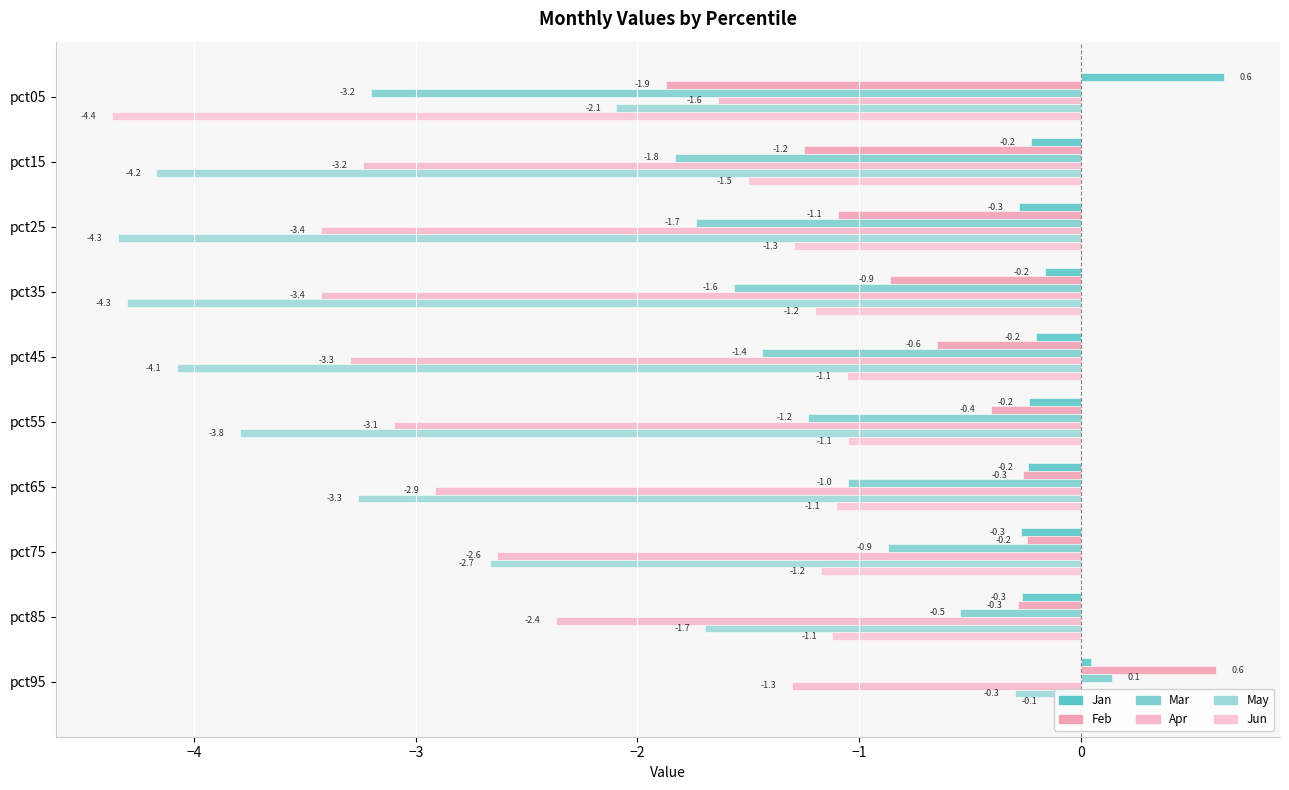

How many values in the Mar series exceed -1?

3